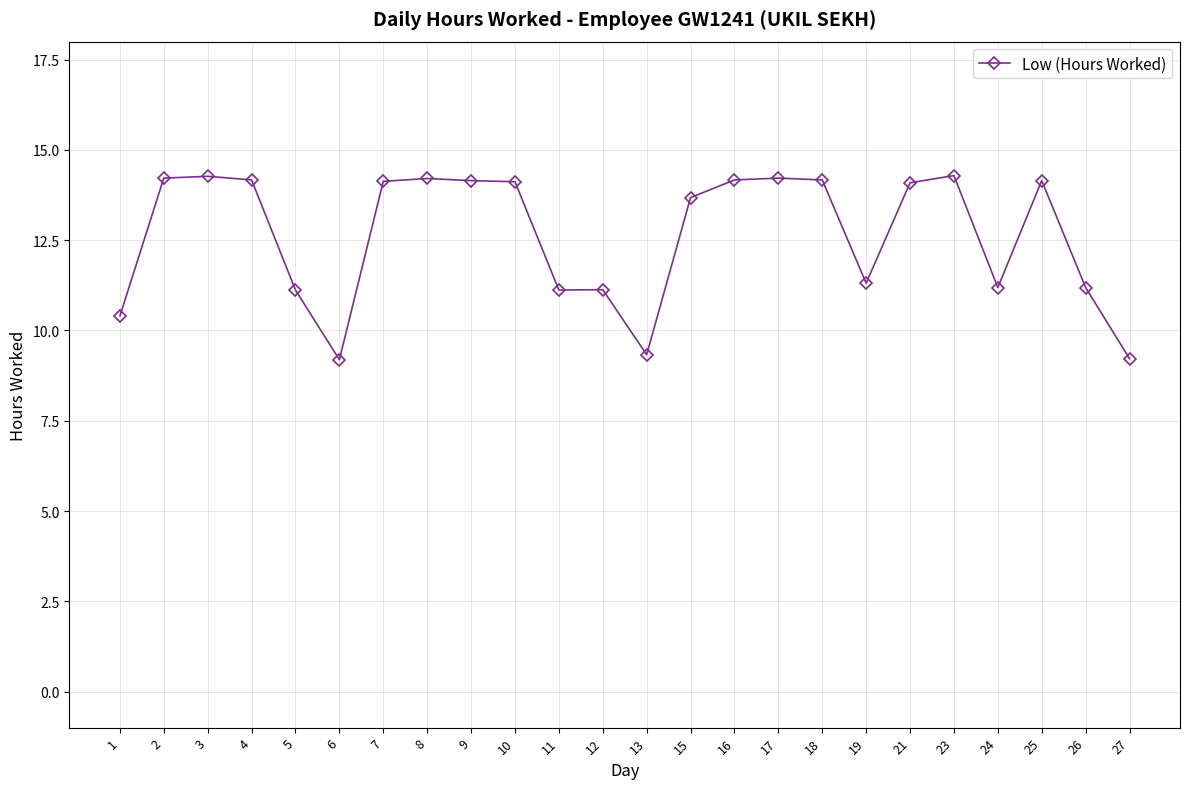

Where does the data first go above 14?

2